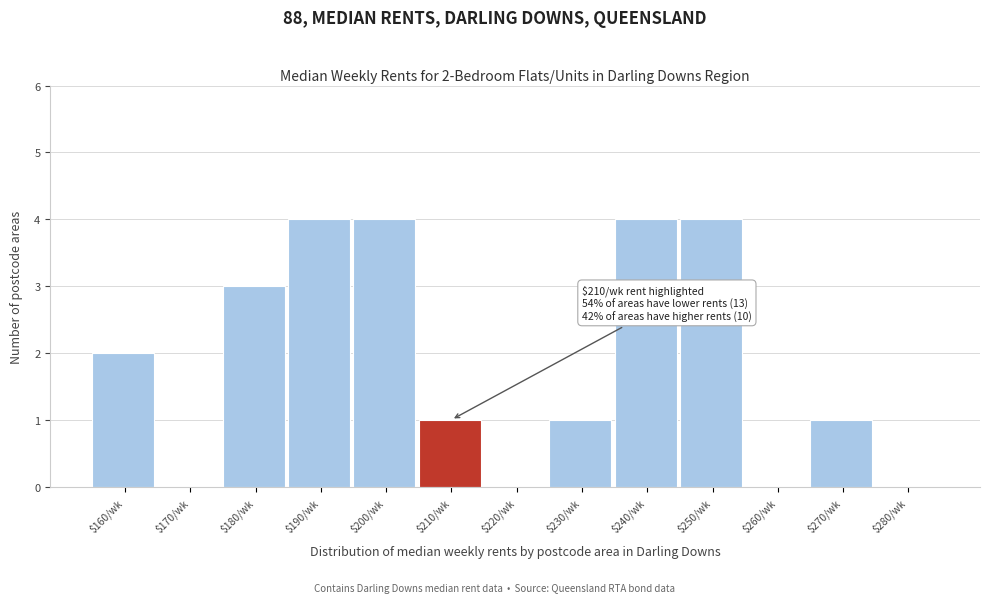

The value at $250/wk is 3. True or false?

False